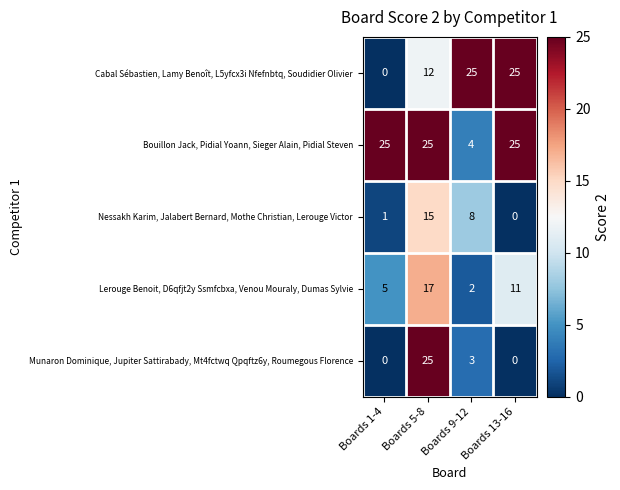

What is the maximum value shown in the chart?

25